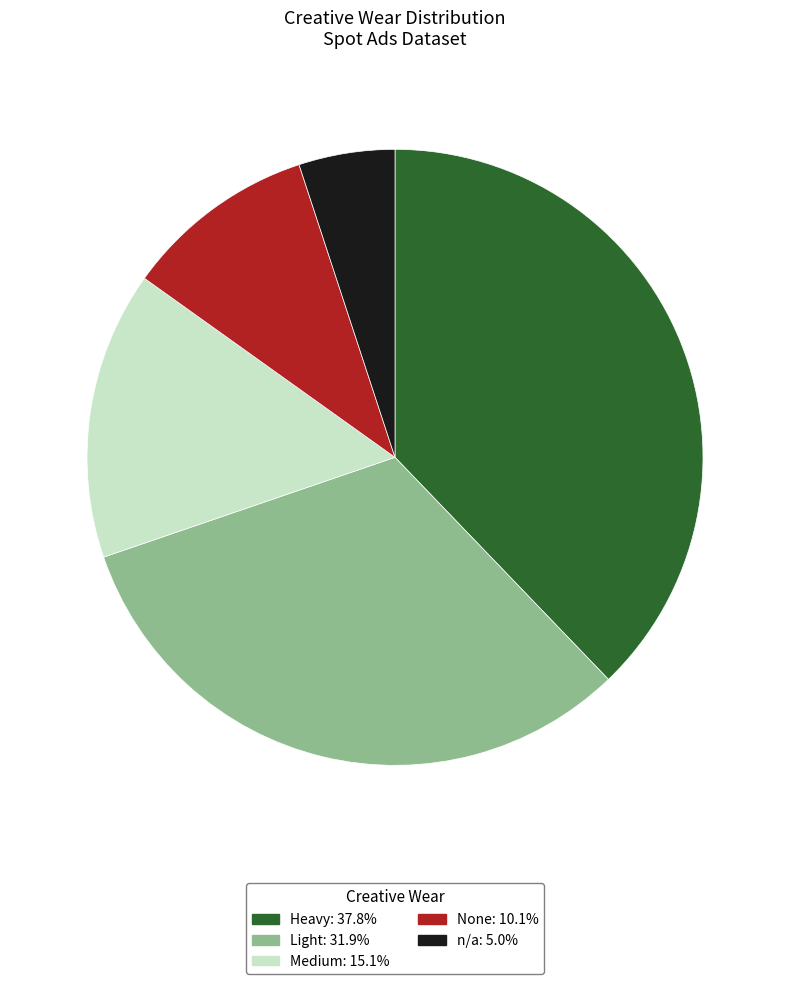

Count the number of slices in the pie.

5